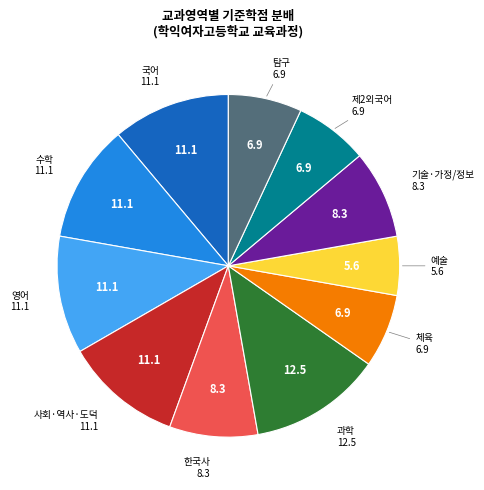

Does any single category account for the majority?

No